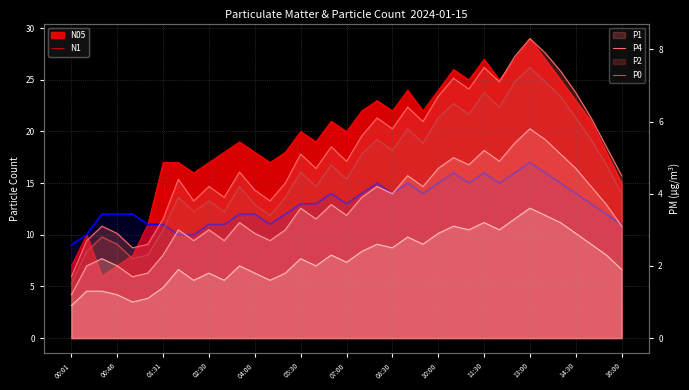

What is the average value?

13